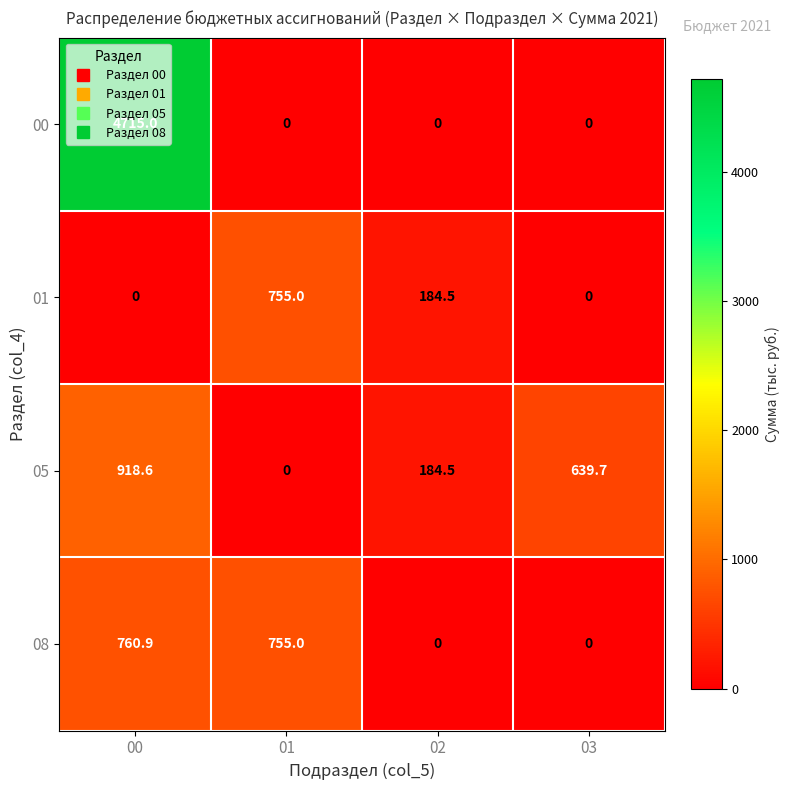

The 08 series shows 755.0 at 01. True or false?

True